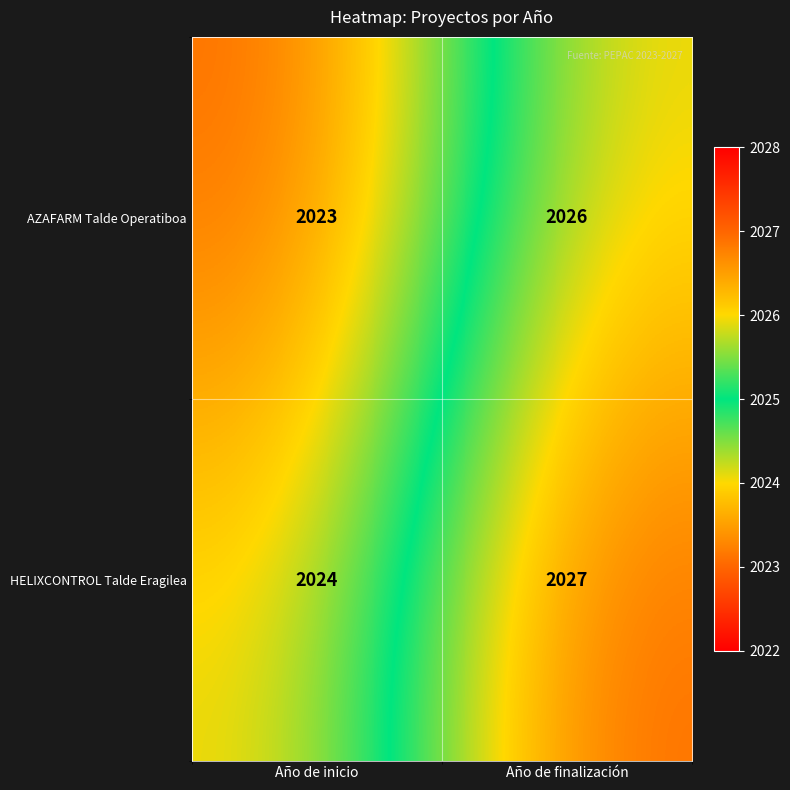

Reading left to right, transcribe all the data shown in this chart.

AZAFARM Talde Operatiboa: Año de inicio=2023	Año de finalización=2026
HELIXCONTROL Talde Eragilea: Año de inicio=2024	Año de finalización=2027